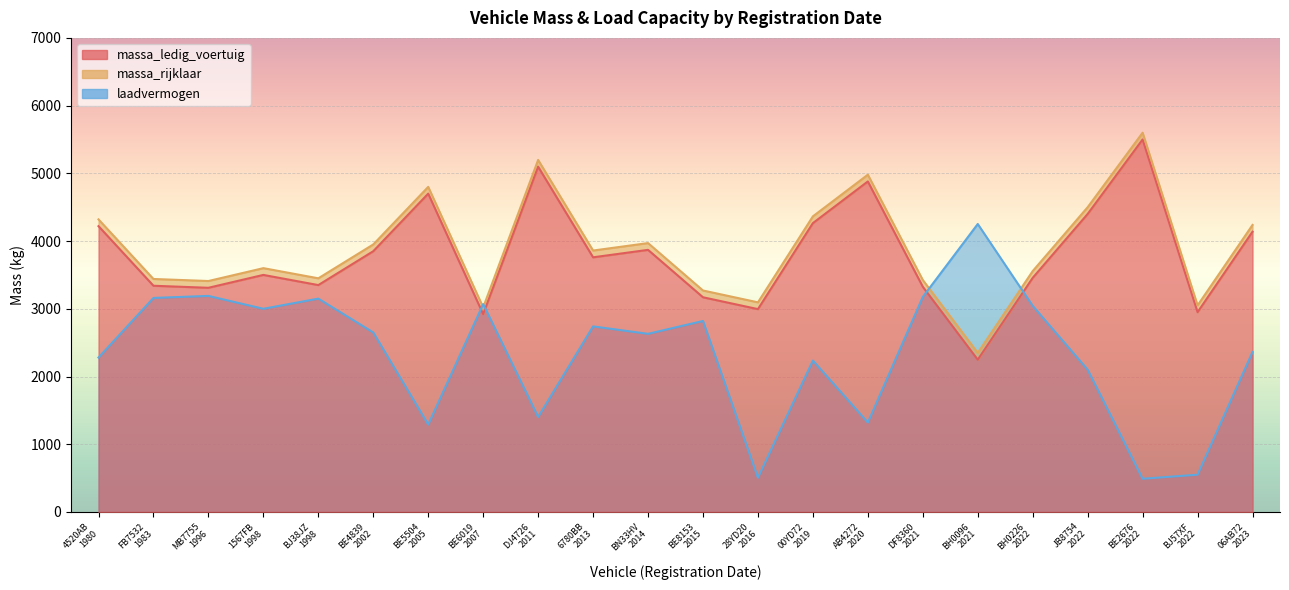

What is the label of the 12th point from the left?

BE8153